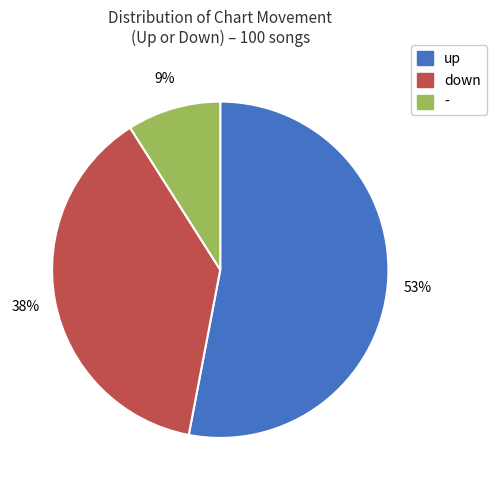

Which slice is the largest?

up